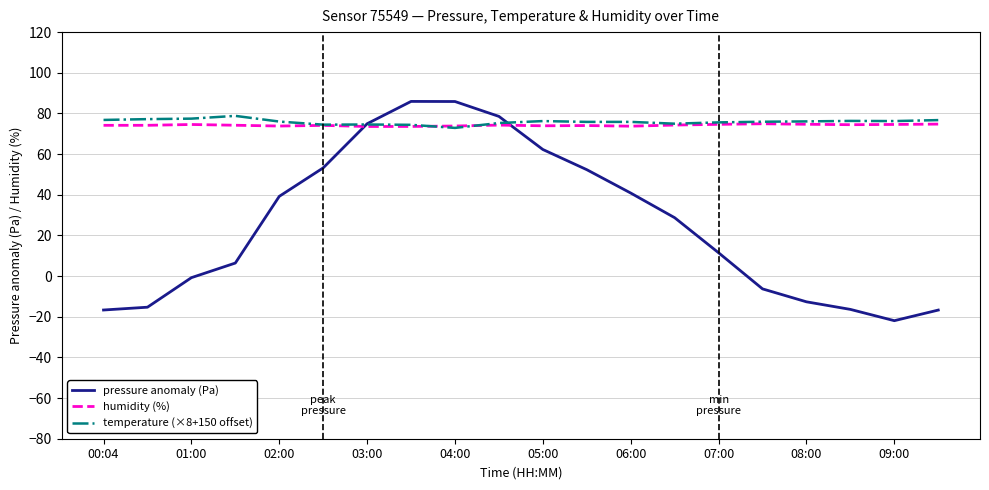

What is the smallest value displayed?

-21.9